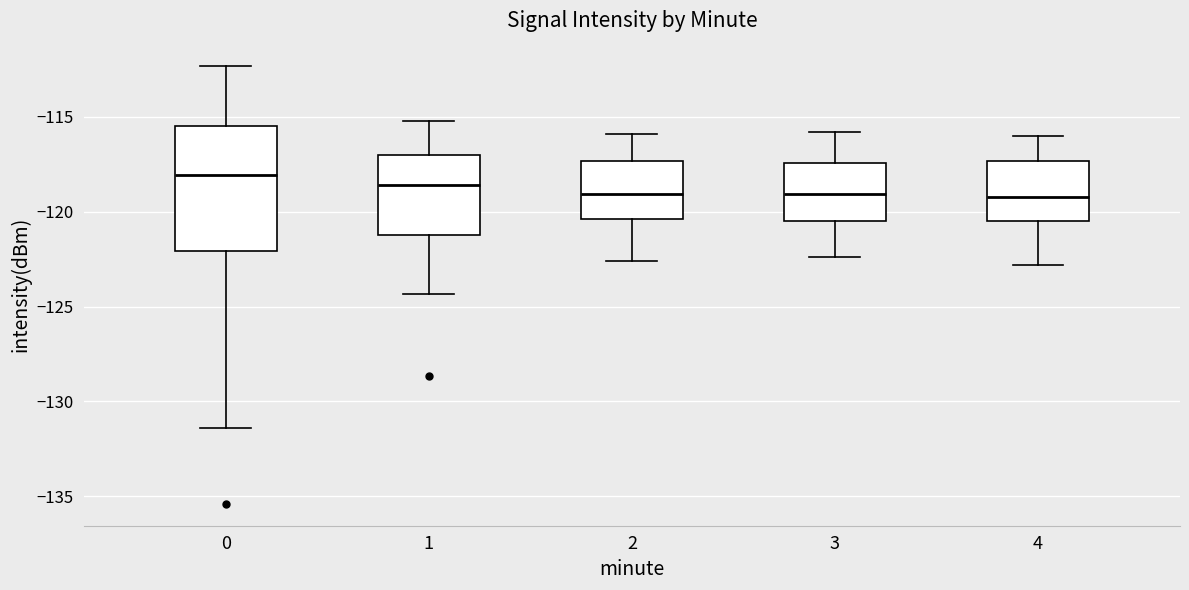

Reading left to right, transcribe this box plot: for each box, give where its median line is, the range the box spans, and where its two whiskers end, as read against the y-axis. The values are not printed on the chart, so give them approximately, as read against the axis.

0: median -118.0, box -122.0 to -115.5, whiskers -131.5 to -112.5
1: median -118.5, box -121.0 to -117.0, whiskers -124.5 to -115.0
2: median -119.0, box -120.5 to -117.5, whiskers -122.5 to -116.0
3: median -119.0, box -120.5 to -117.5, whiskers -122.5 to -116.0
4: median -119.0, box -120.5 to -117.5, whiskers -123.0 to -116.0